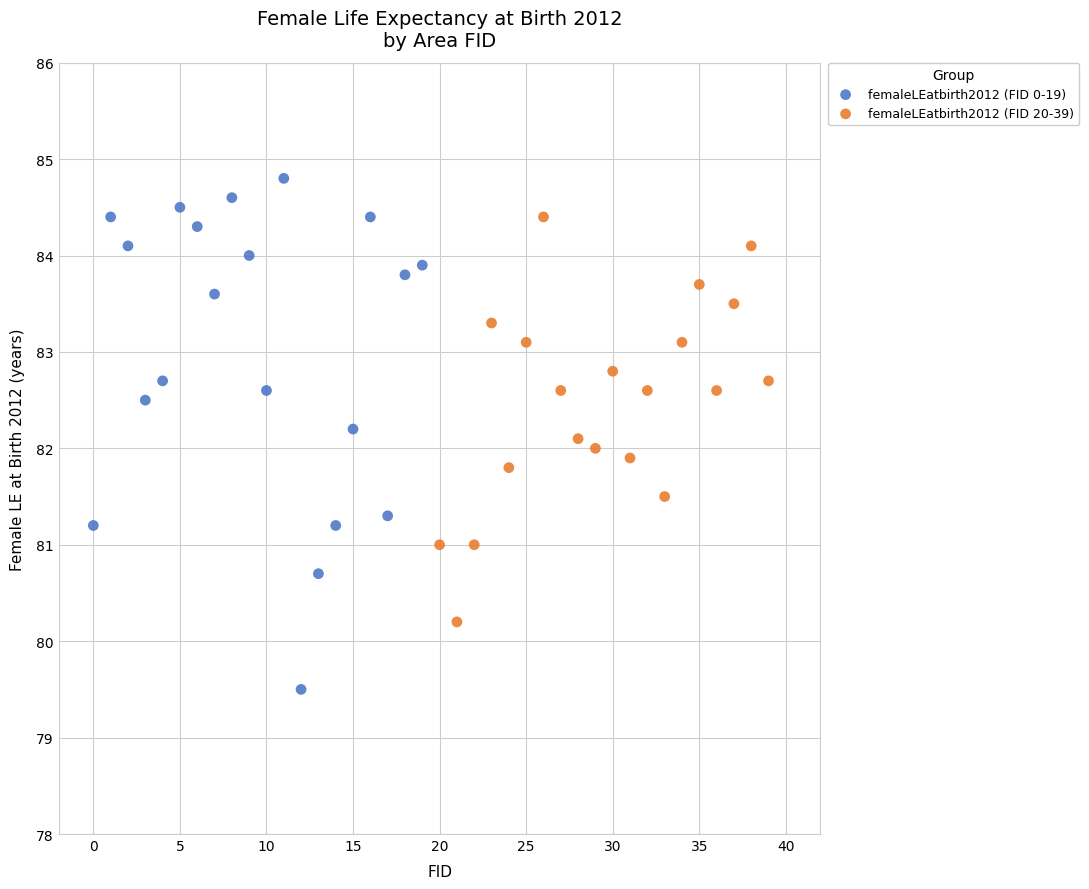

What are all the series names shown in the legend?

femaleLEatbirth2012 (FID 0-19), femaleLEatbirth2012 (FID 20-39)